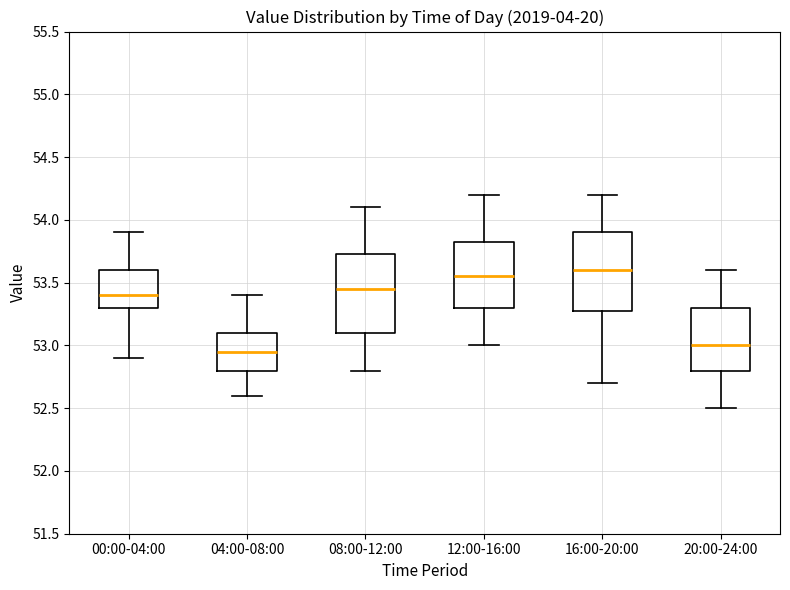

Reading left to right, transcribe this box plot: for each box, give where its median line is, the range the box spans, and where its two whiskers end, as read against the y-axis. The values are not printed on the chart, so give them approximately, as read against the axis.

00:00-04:00: median 53.40, box 53.30 to 53.60, whiskers 52.90 to 53.90
04:00-08:00: median 52.95, box 52.80 to 53.10, whiskers 52.60 to 53.40
08:00-12:00: median 53.45, box 53.10 to 53.75, whiskers 52.80 to 54.10
12:00-16:00: median 53.55, box 53.30 to 53.85, whiskers 53.00 to 54.20
16:00-20:00: median 53.60, box 53.30 to 53.90, whiskers 52.70 to 54.20
20:00-24:00: median 53.00, box 52.80 to 53.30, whiskers 52.50 to 53.60